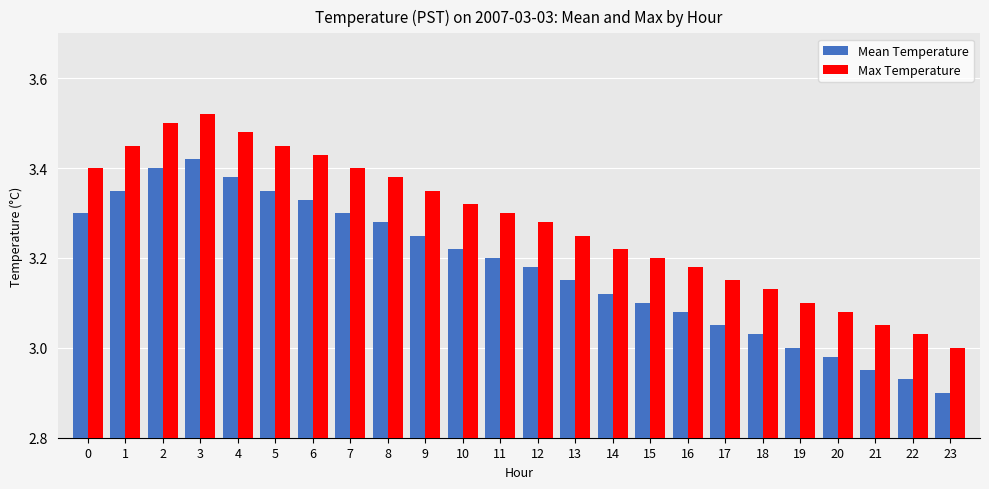

How many data points does each series have?

24